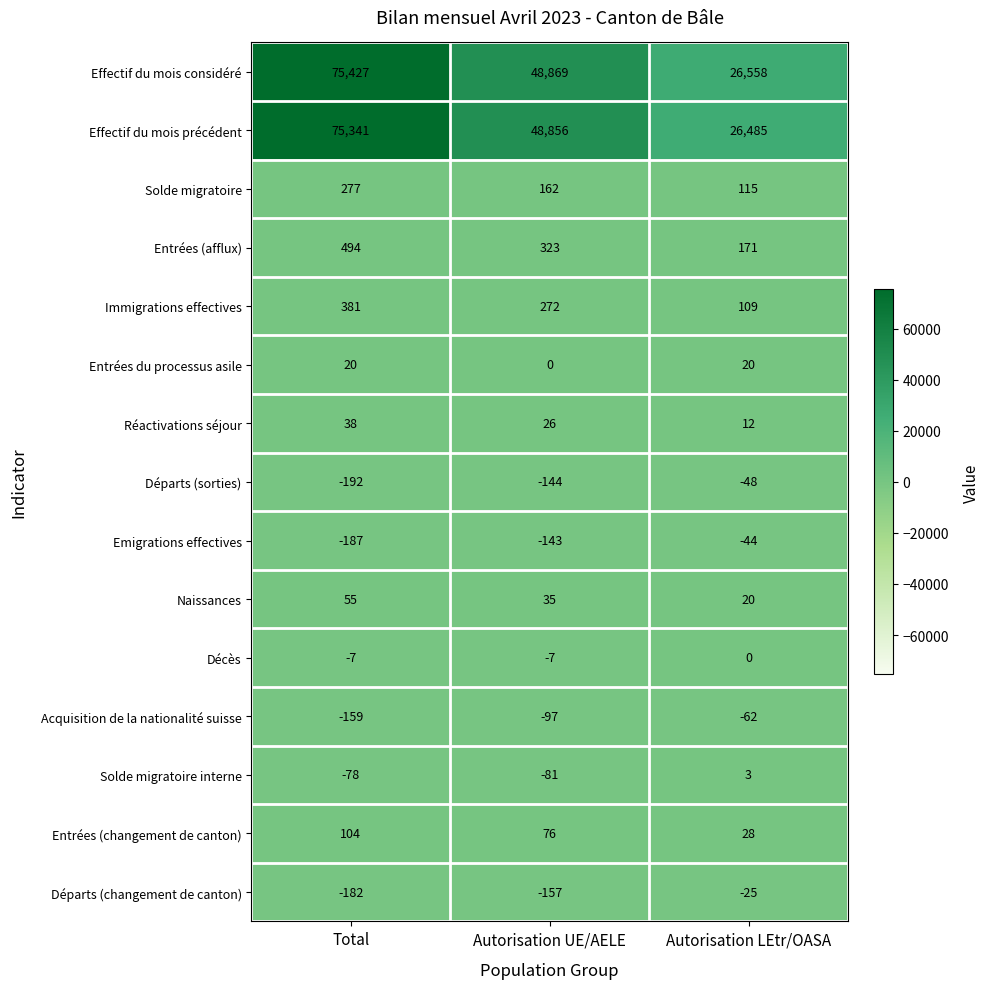

What is the average value of the Solde migratoire interne series?

-52